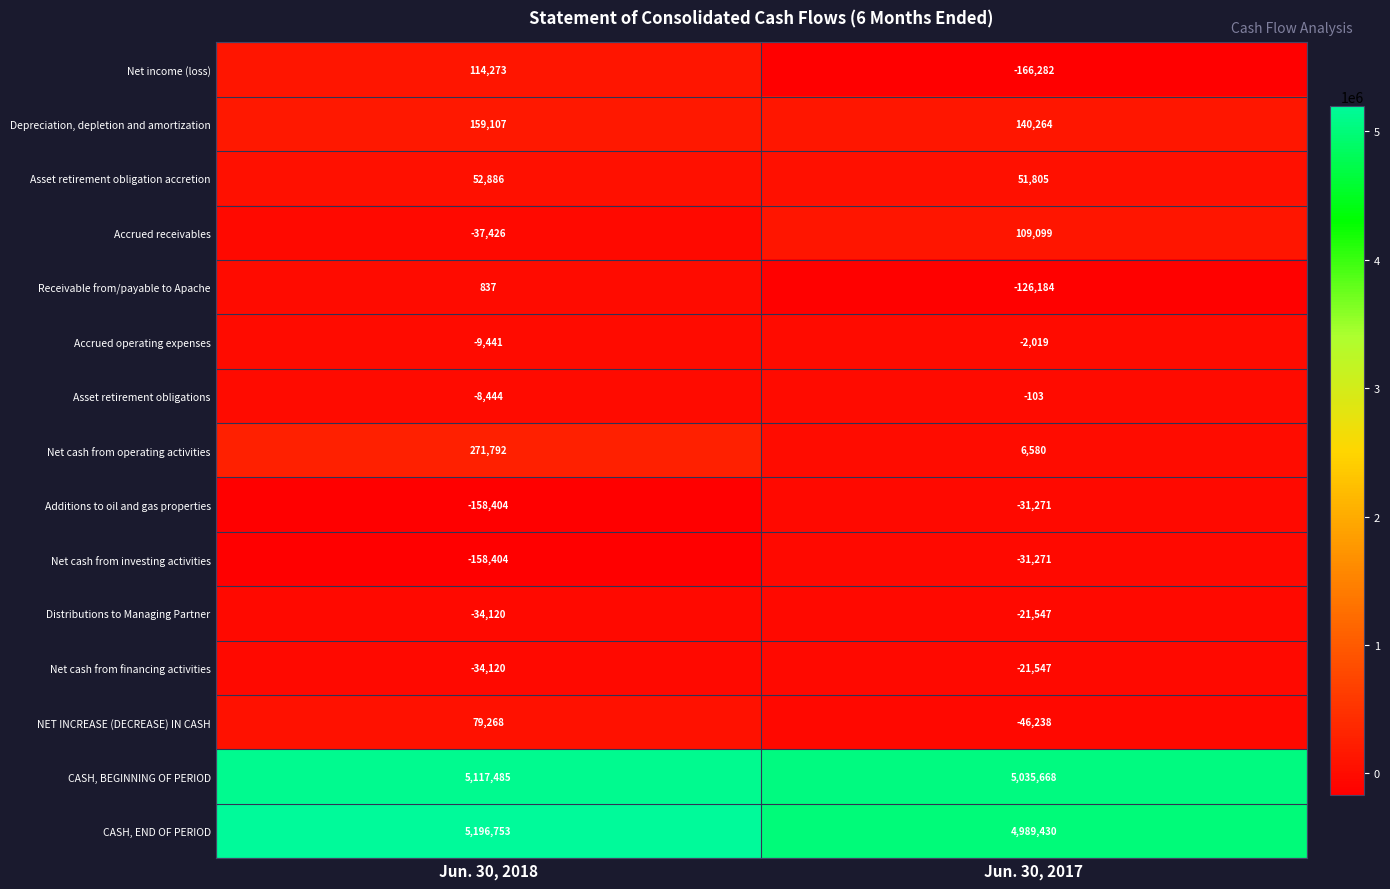

What is the approximate value of CASH, BEGINNING OF PERIOD at Jun. 30, 2017, to the nearest 10?

5035670